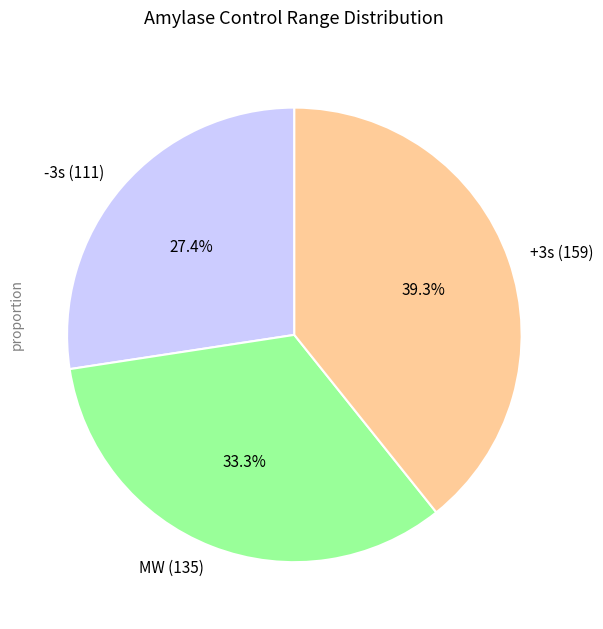

To the nearest percent, what is the combined percentage of -3s (111) and +3s (159)?

67%